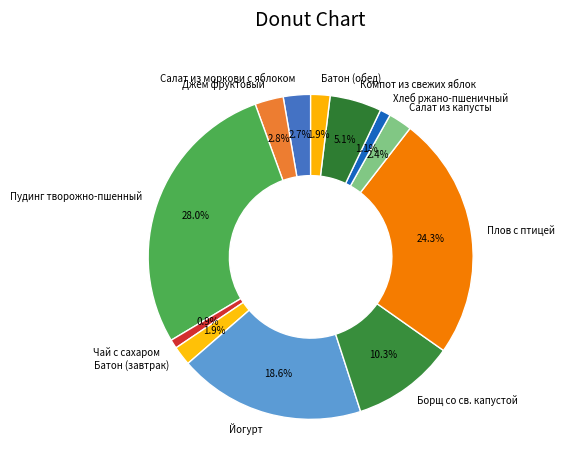

Combined, what portion of the pie is Салат из капусты and Джем фруктовый?

5.2%